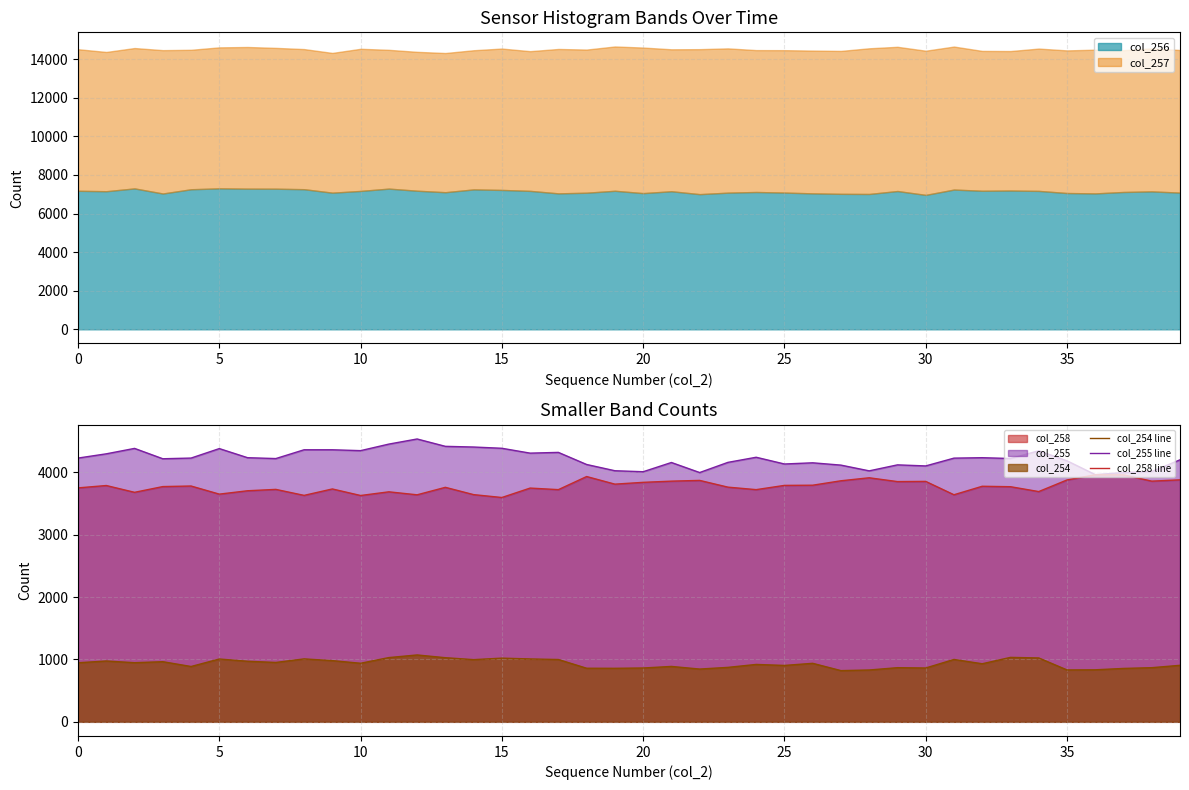

At how many categories does at least one series exceed 3563?

40